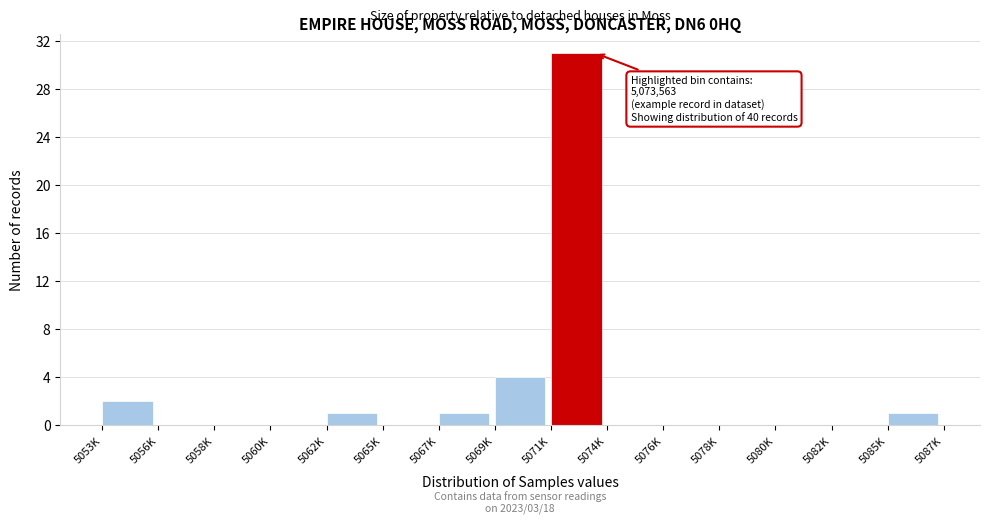

Reading left to right, extract all data points from this chart.

5053K=2	5056K=0	5058K=0	5060K=0	5062K=1	5065K=0	5067K=1	5069K=4	5071K=31	5074K=0	5076K=0	5078K=0	5080K=0	5082K=0	5085K=1